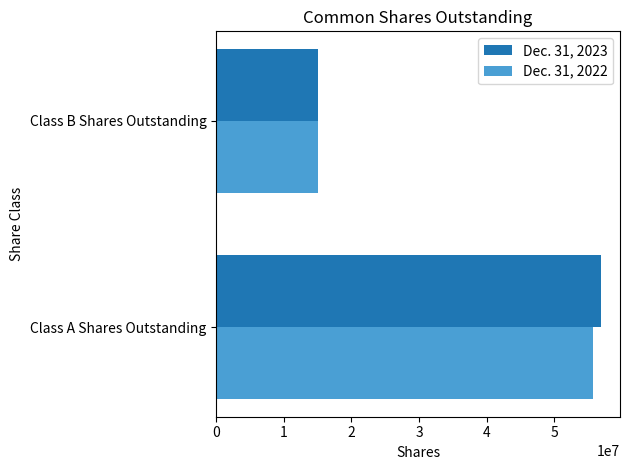

Rank the categories by Dec. 31, 2023 value from highest to lowest.

Class A Shares Outstanding, Class B Shares Outstanding